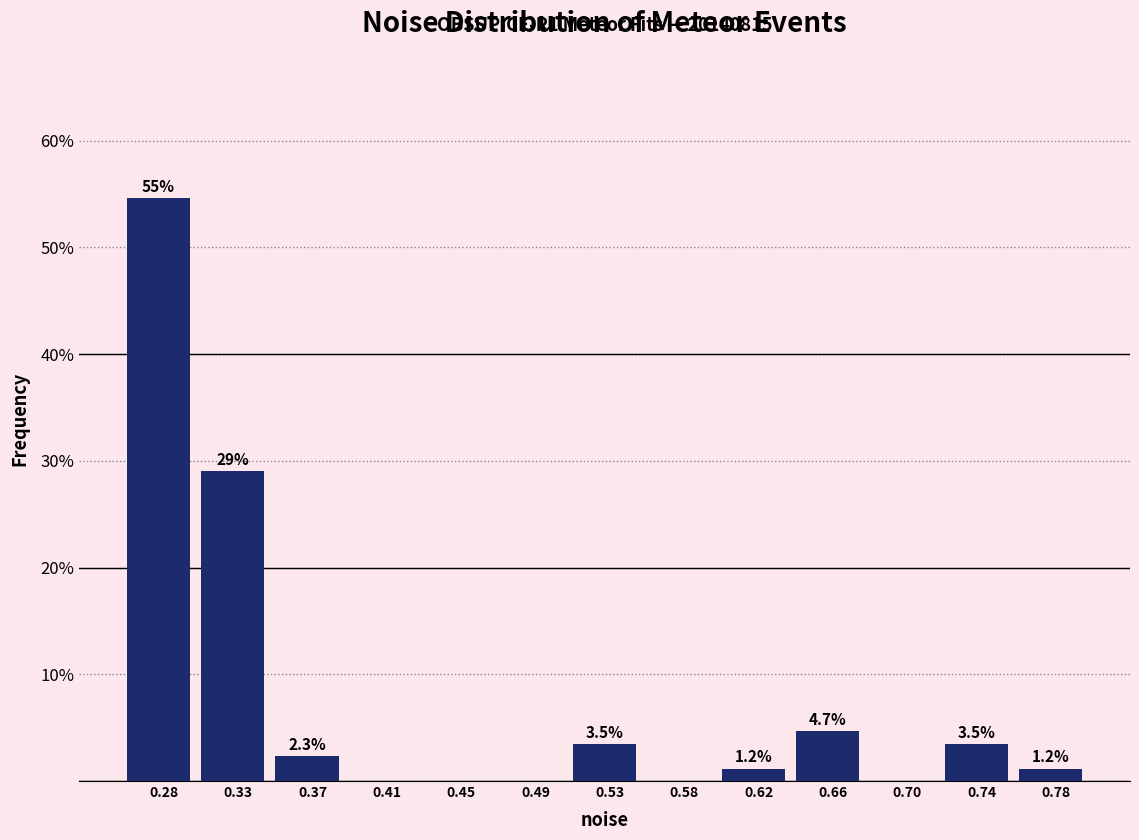

Over which range of the x-axis is the bar tallest?

0.265 to 0.305